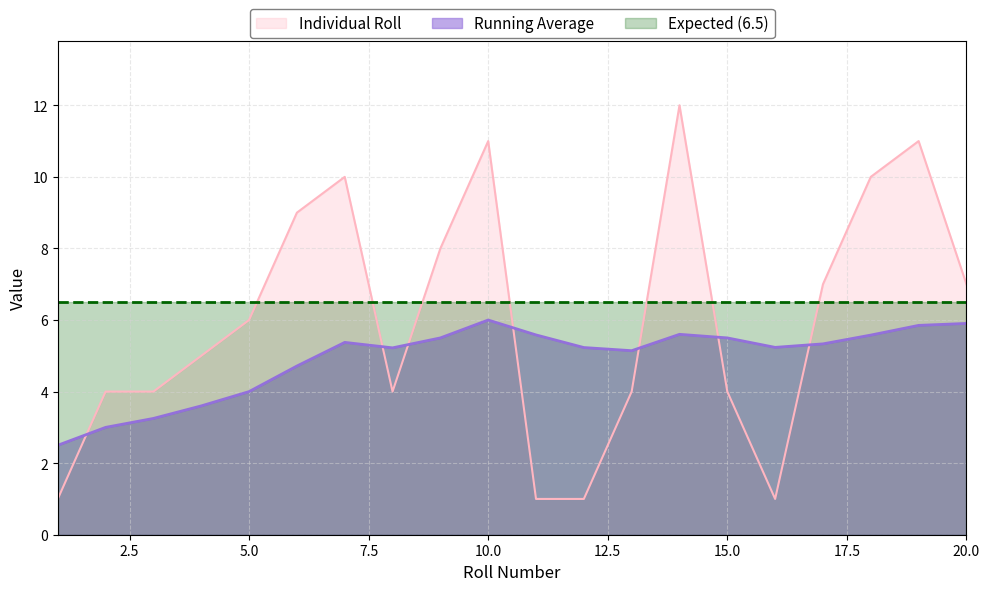

Rank the categories by Individual Roll value from highest to lowest.

14, 10, 19, 7, 18, 6, 9, 17, 20, 5, 4, 2, 3, 8, 13, 15, 1, 11, 12, 16